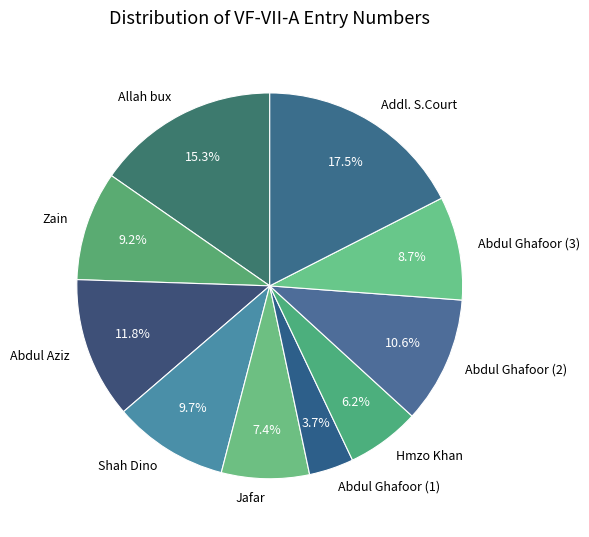

Which category has the smallest portion of the pie?

Abdul Ghafoor (1)